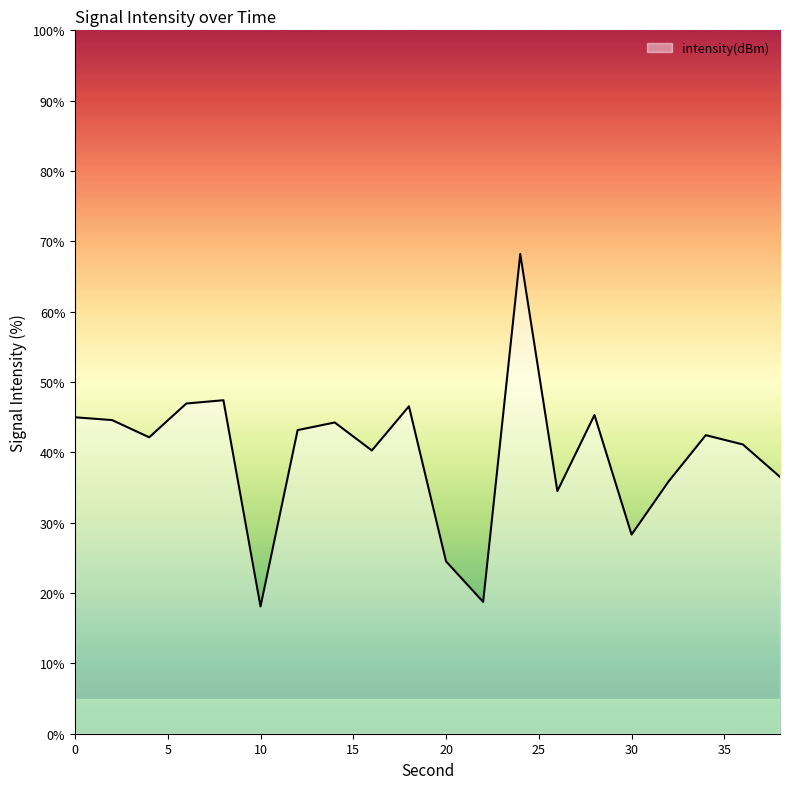

What is the maximum value shown in the chart?

68.2